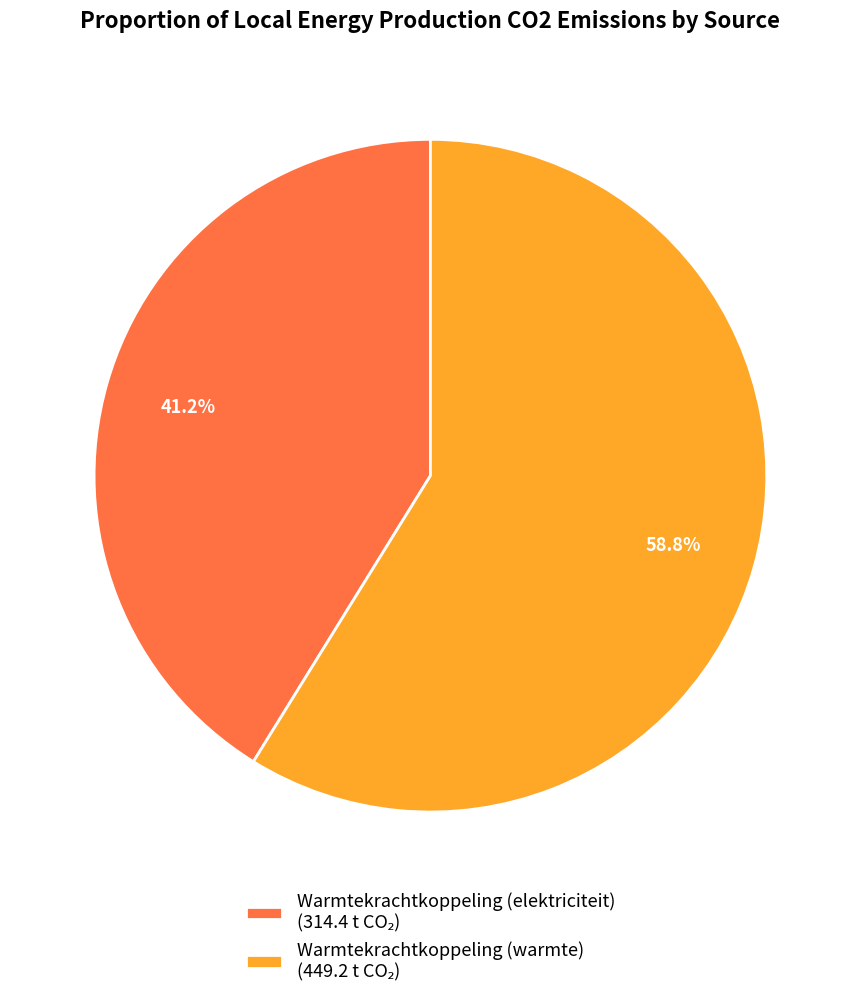

How many slices are in this pie chart?

2